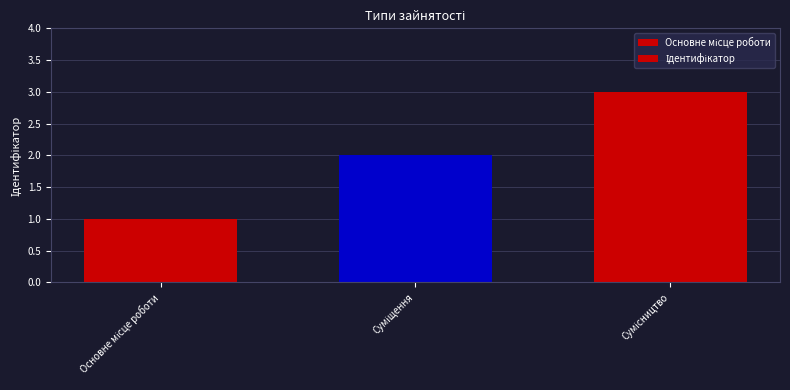

What is the value of the 3rd bar from the left?

3